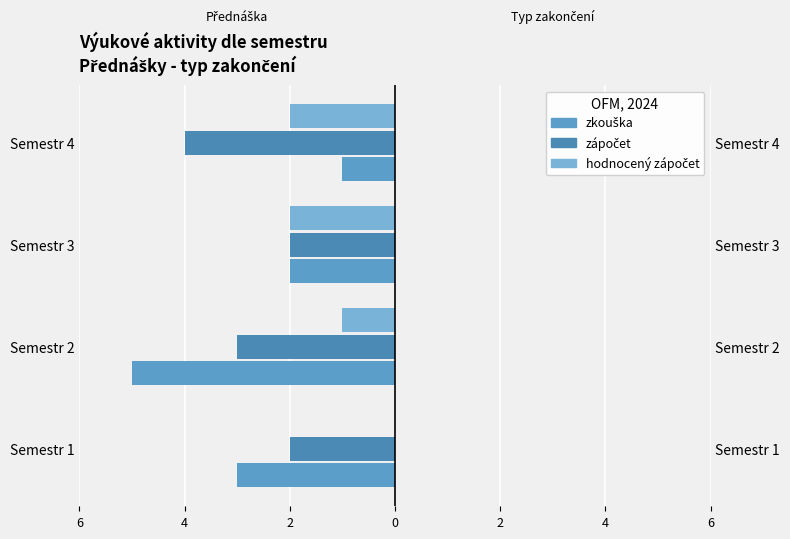

Count the zkouška values in the range -3 to -1.

3